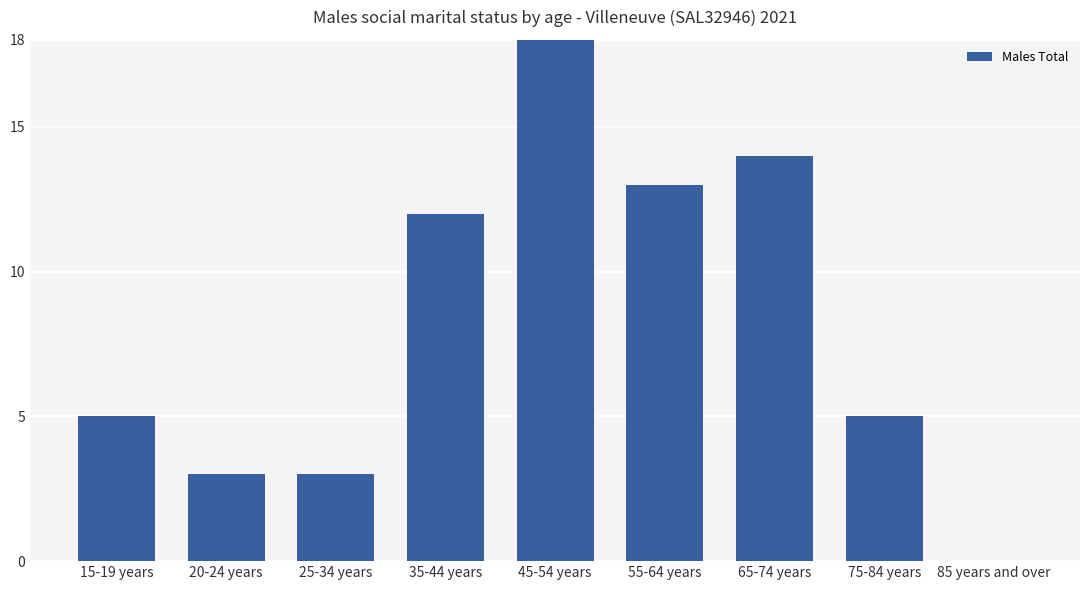

Is it true that the value at 75-84 years is 5?

True